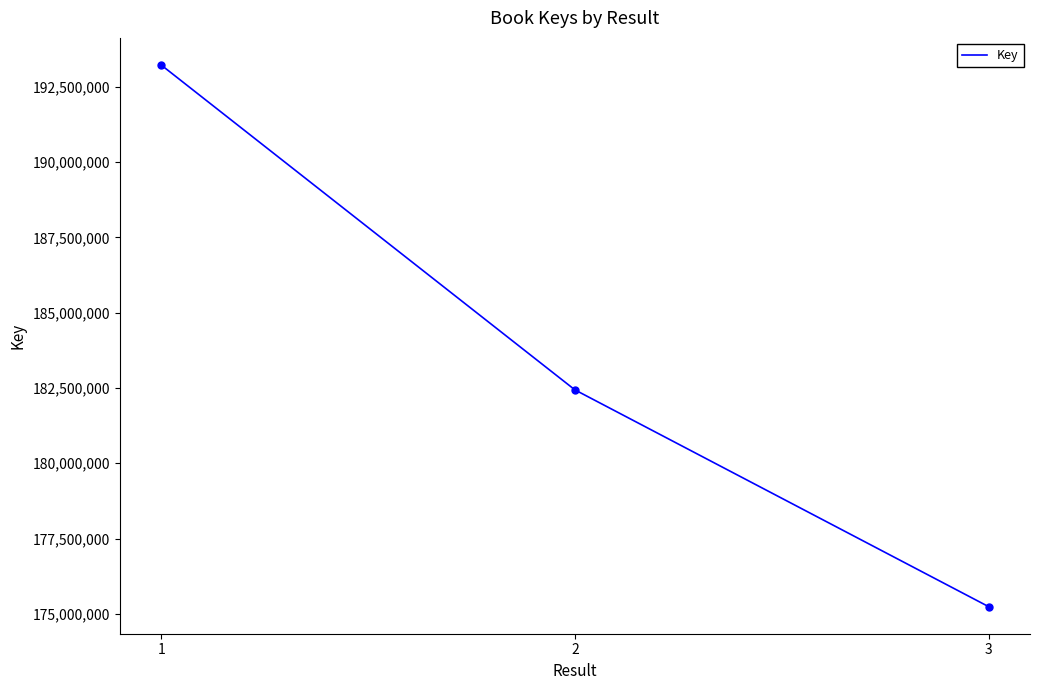

What is the change in value from 1 to 3?

-17988495